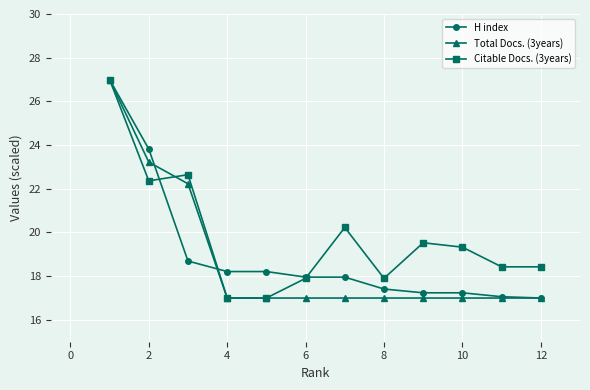

Reading right to left, transcribe all the data shown in this chart.

H index: 17.0	17.1	17.2	17.2	17.4	18.0	18.0	18.2	18.2	18.7	23.8	27.0
Total Docs. (3years): 17.0	17.0	17.0	17.0	17.0	17.0	17.0	17.0	17.0	22.2	23.2	27.0
Citable Docs. (3years): 18.4	18.4	19.3	19.5	17.9	20.2	17.9	17.0	17.0	22.6	22.4	27.0